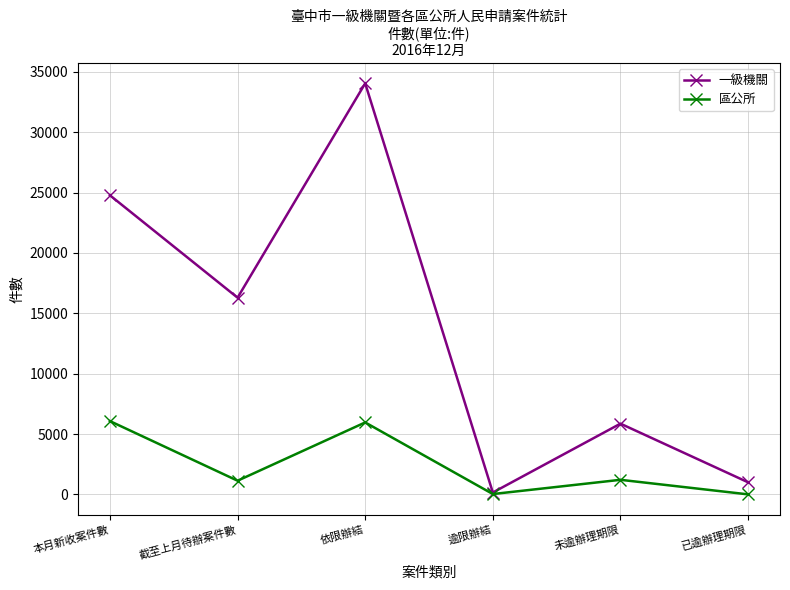

List the series in order of their peak value, lowest first.

區公所, 一級機關